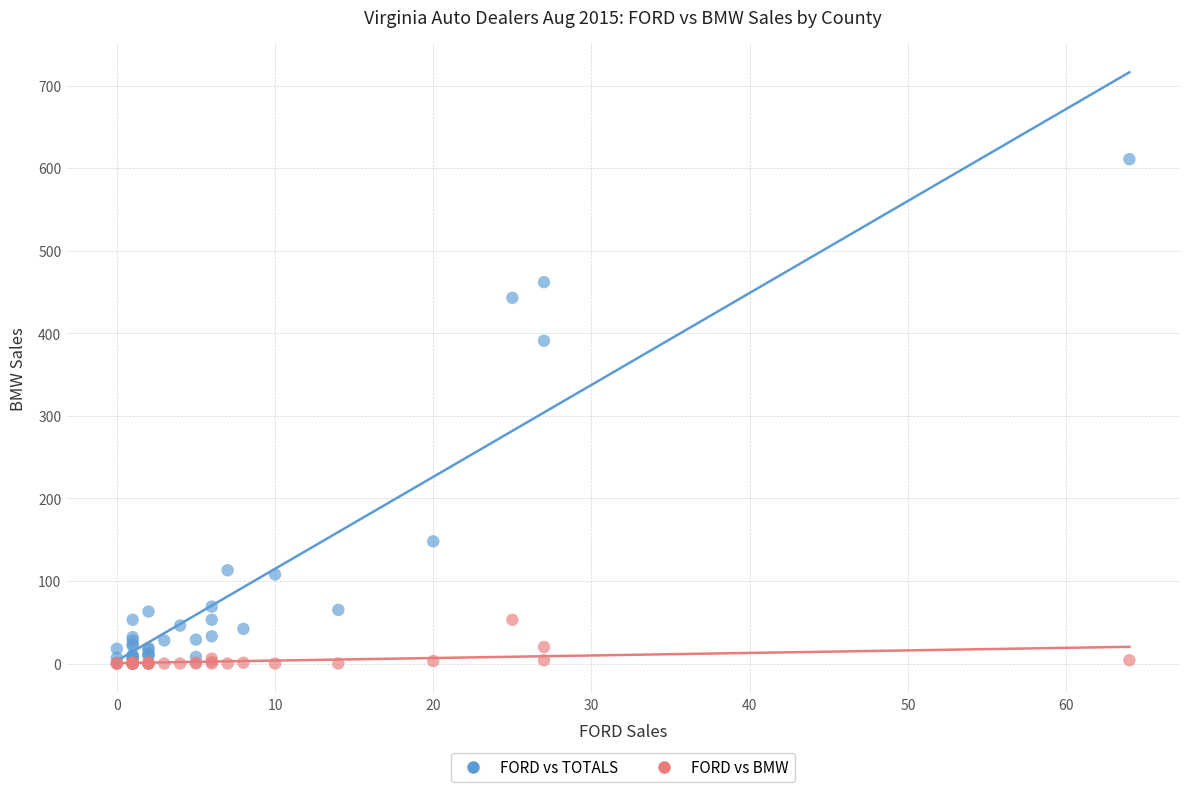

Across all series, what Y value is closest to 305?

391